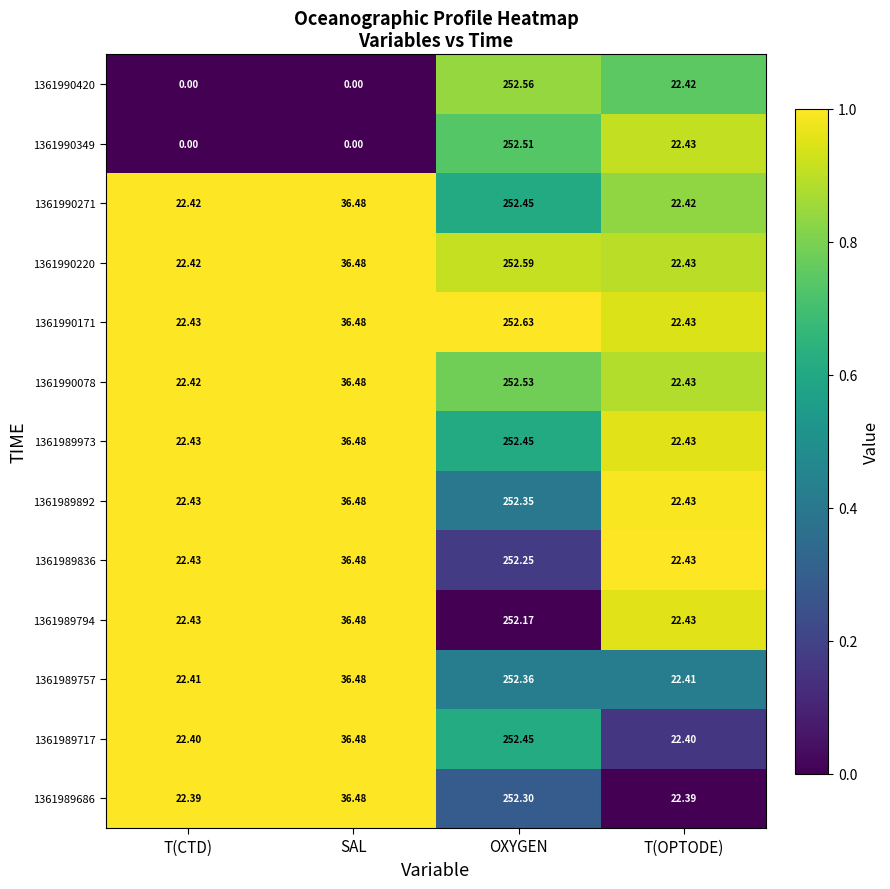

At which category is the sum across all series the highest?

OXYGEN